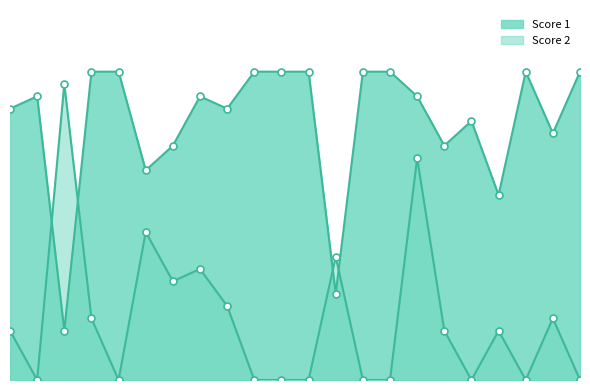

Where do Score 2 and Score 1 first cross each other?

2 and 3